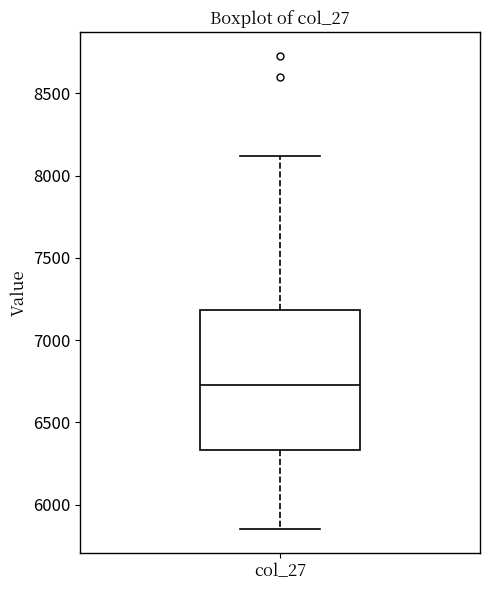

Transcribe this box plot: give where the median line is, the range the box spans, and where the two whiskers end, as read against the y-axis. The values are not printed on the chart, so give them approximately, as read against the axis.

median 6750, box 6350 to 7200, whiskers 5850 to 8100